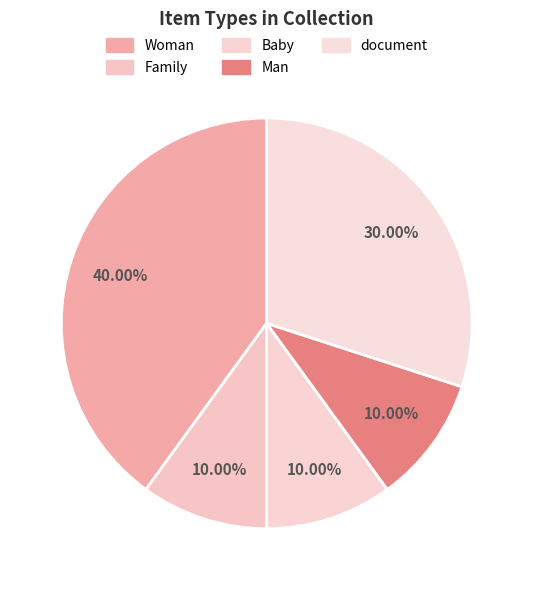

Rank the categories by value from lowest to highest.

Family, Baby, Man, document, Woman